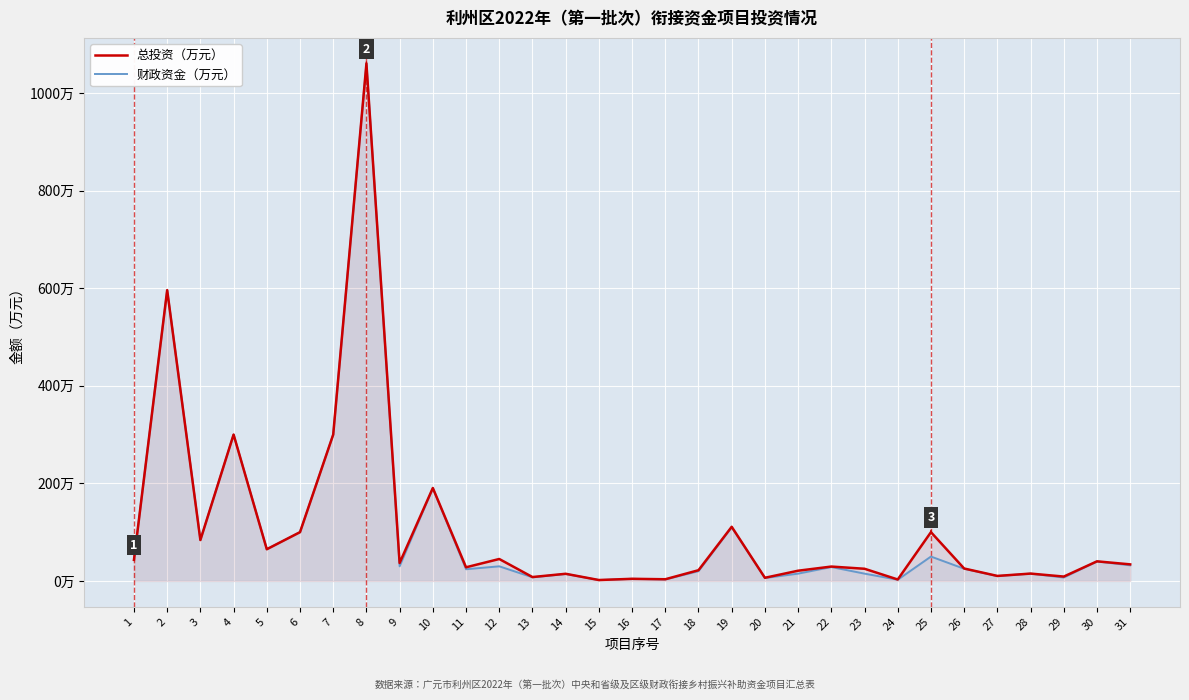

What is the average value of the 财政资金（万元） series?

104.2